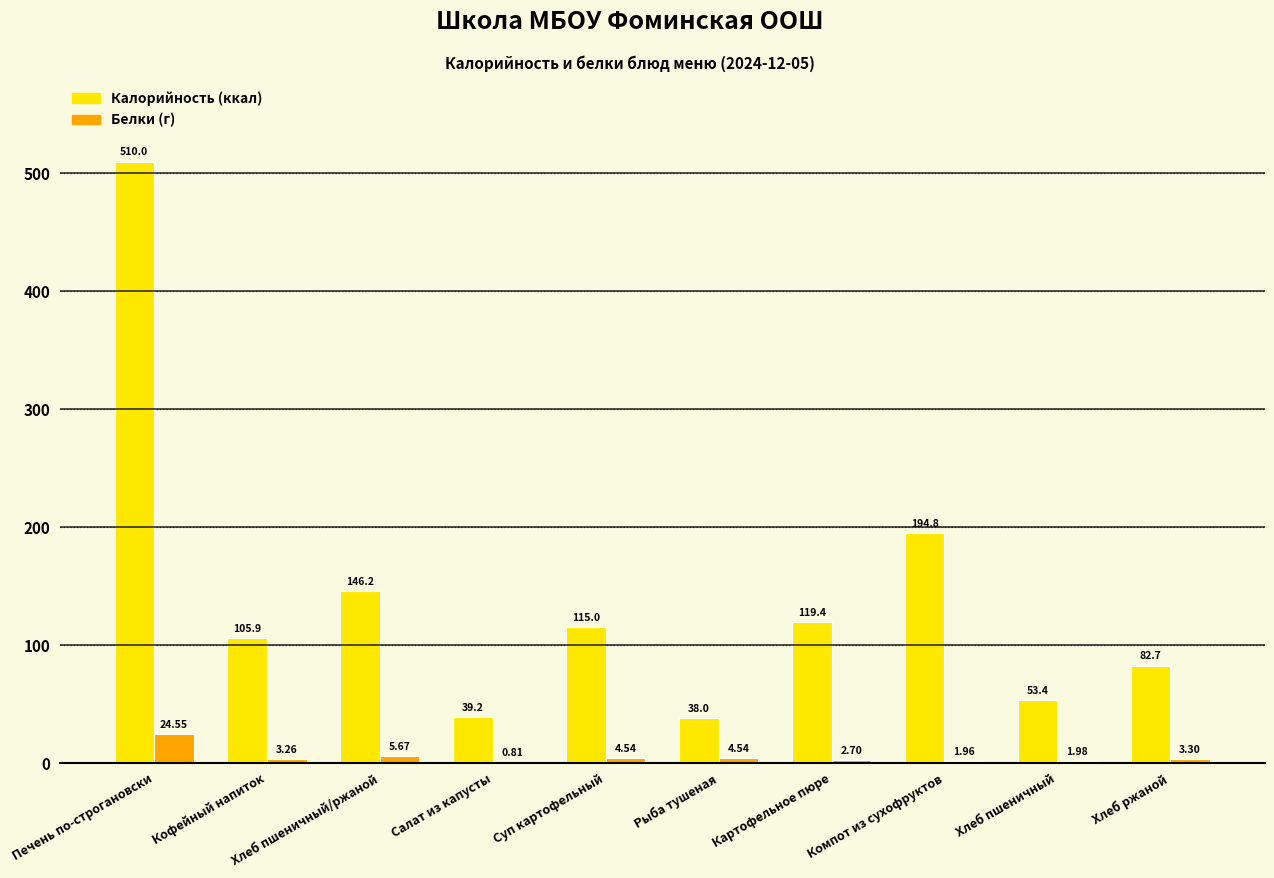

Which label corresponds to the largest value in the chart?

Печень по-строгановски